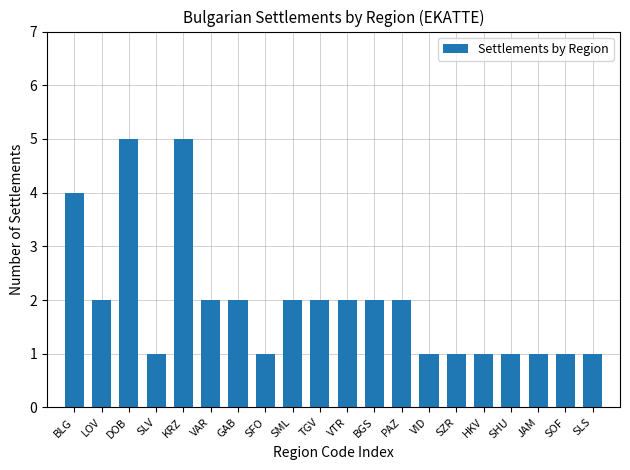

What is the label of the 9th bar from the right?

BGS